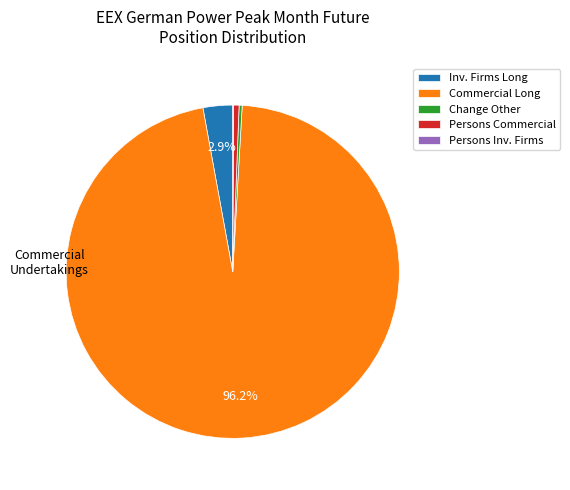

Which category has the biggest portion of the pie?

Commercial Long